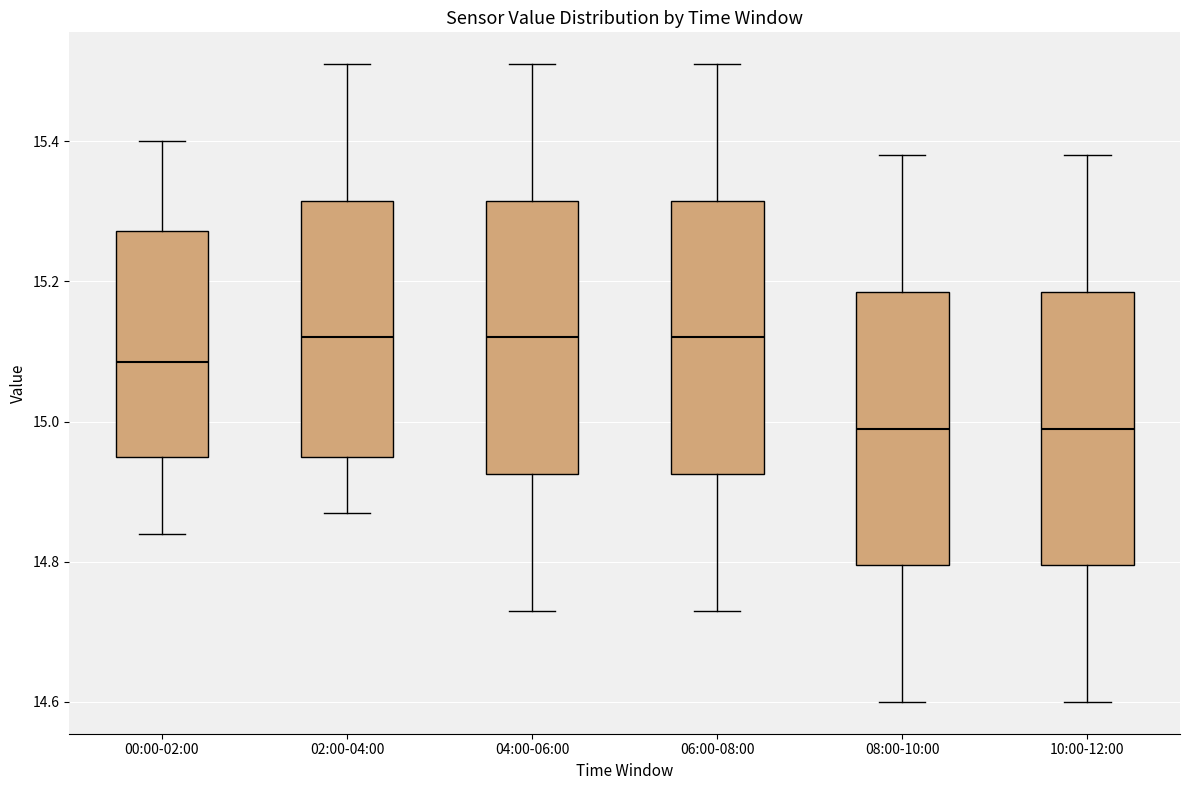

Reading left to right, transcribe this box plot: for each box, give where its median line is, the range the box spans, and where its two whiskers end, as read against the y-axis. The values are not printed on the chart, so give them approximately, as read against the axis.

00:00-02:00: median 15.08, box 14.96 to 15.28, whiskers 14.84 to 15.40
02:00-04:00: median 15.12, box 14.96 to 15.32, whiskers 14.88 to 15.52
04:00-06:00: median 15.12, box 14.92 to 15.32, whiskers 14.74 to 15.52
06:00-08:00: median 15.12, box 14.92 to 15.32, whiskers 14.74 to 15.52
08:00-10:00: median 15.00, box 14.80 to 15.18, whiskers 14.60 to 15.38
10:00-12:00: median 15.00, box 14.80 to 15.18, whiskers 14.60 to 15.38